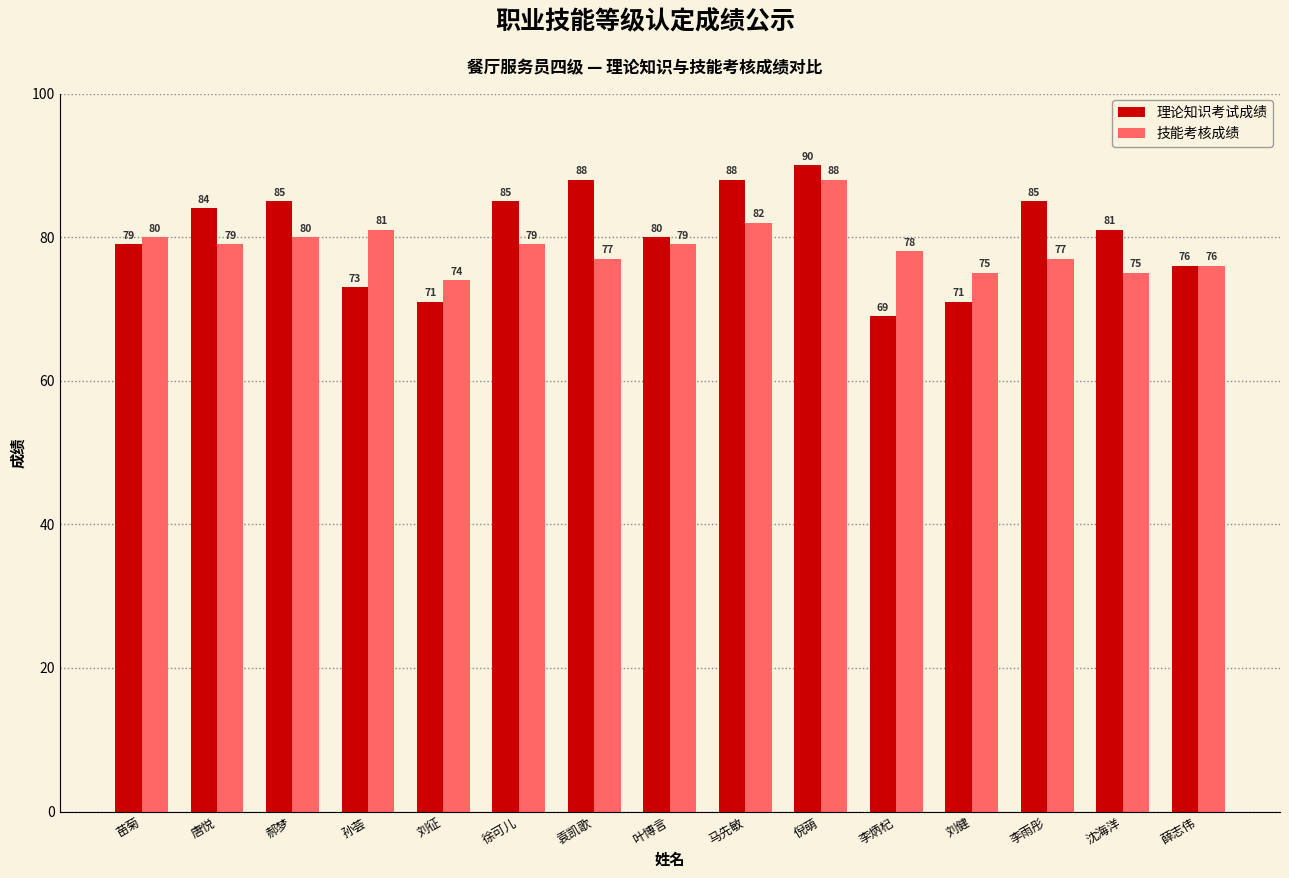

Which series changed the most between 唐悦 and 沈海洋?

技能考核成绩